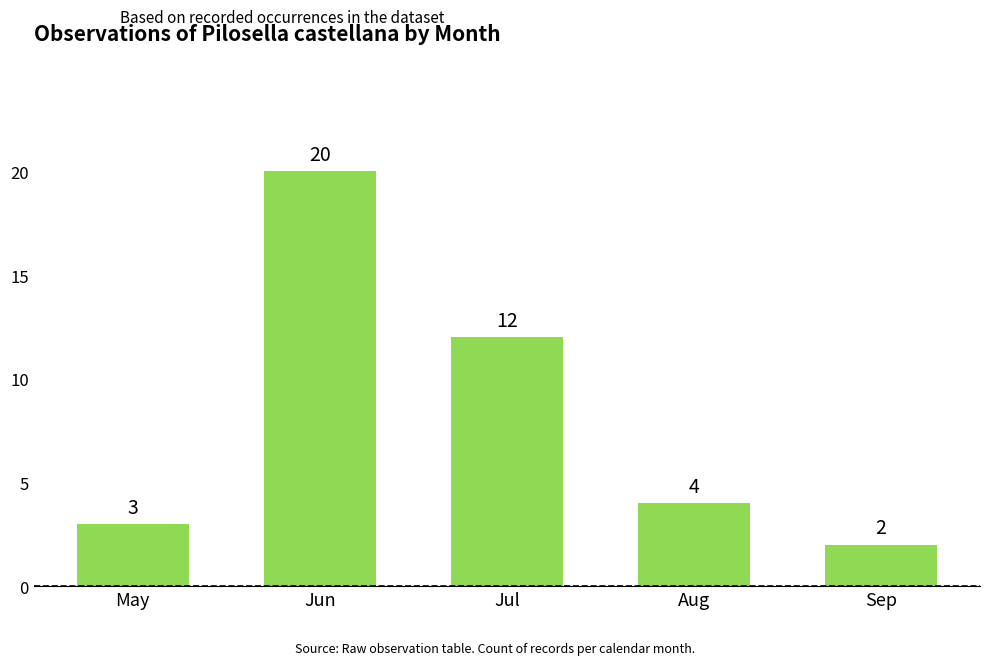

Approximately how many times larger is the value at Aug compared to Jun?

0.2